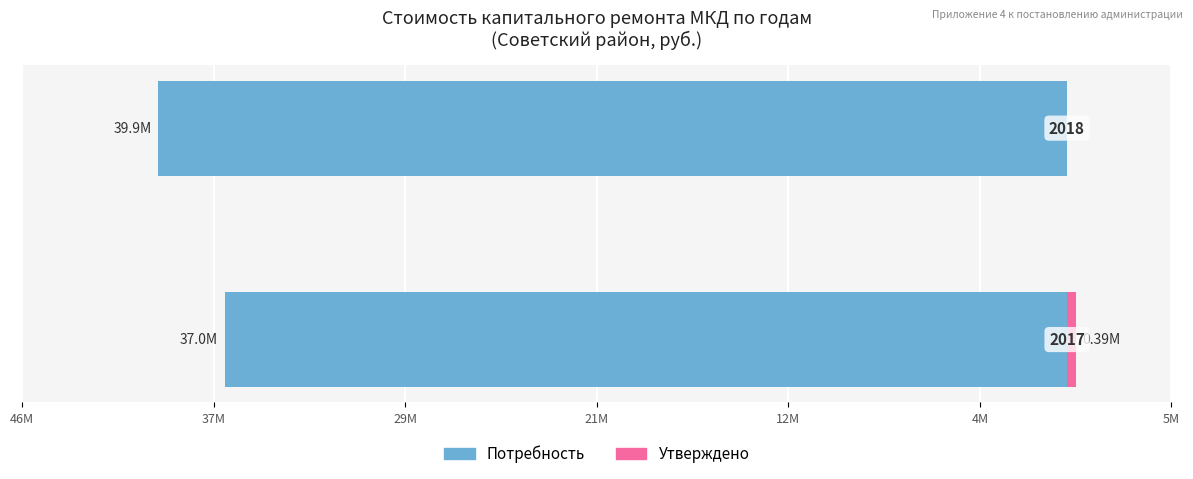

What is the sum of the Потребность values at 37M and 46M?

-76.8